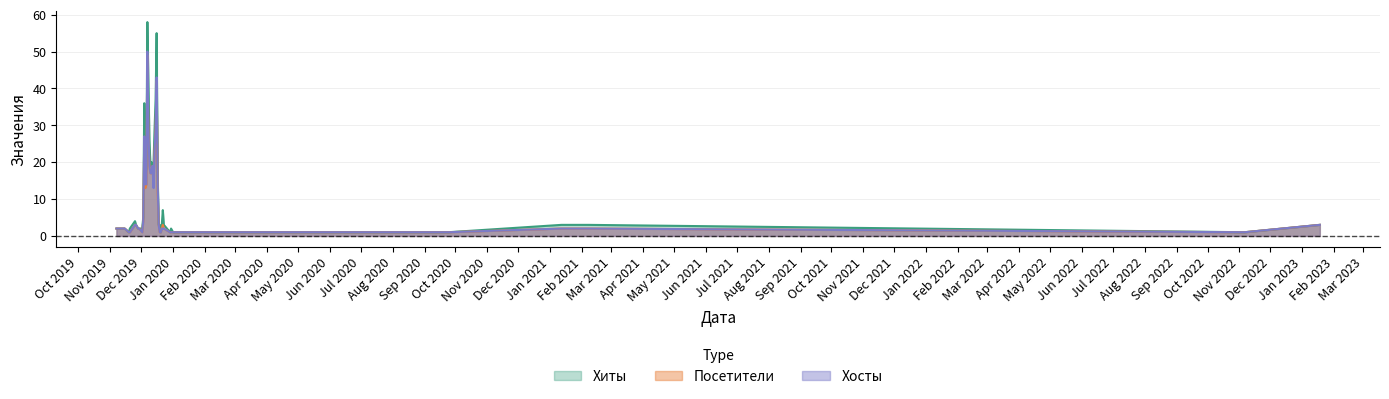

Which series has the widest spread of values?

Хиты